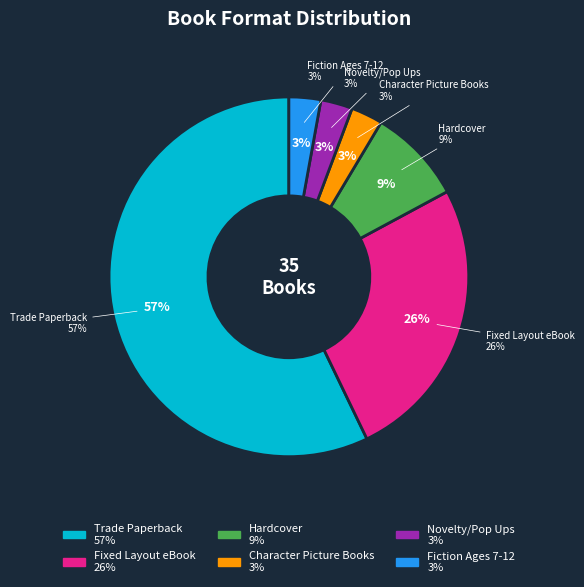

Rank the categories by value from lowest to highest.

Character Picture Books, Novelty/Pop Ups, Fiction Ages 7-12, Hardcover, Fixed Layout eBook, Trade Paperback